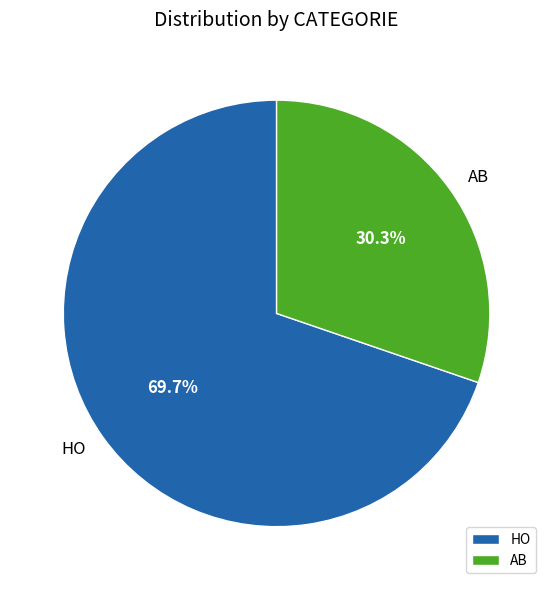

How many segments does this pie chart have?

2